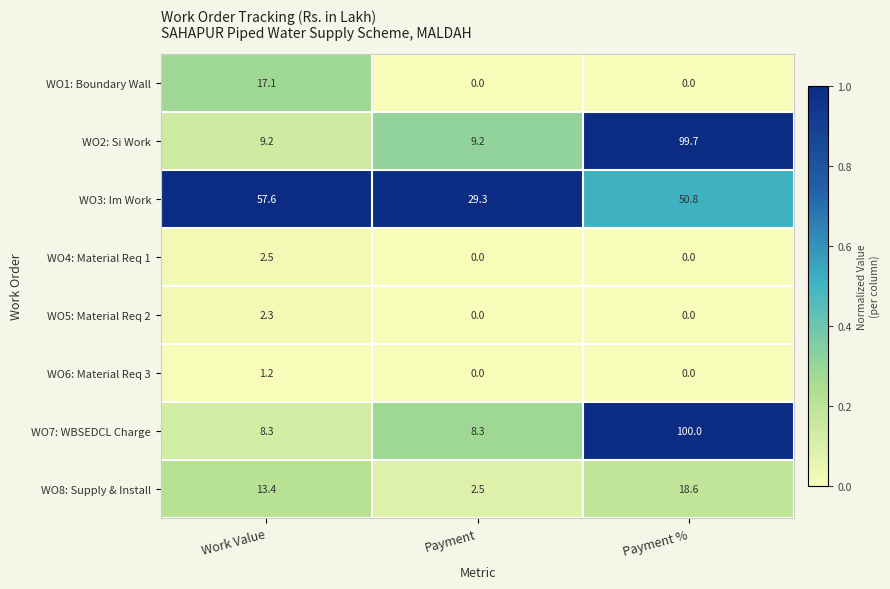

At which category does the chart reach its peak across all series?

Payment %